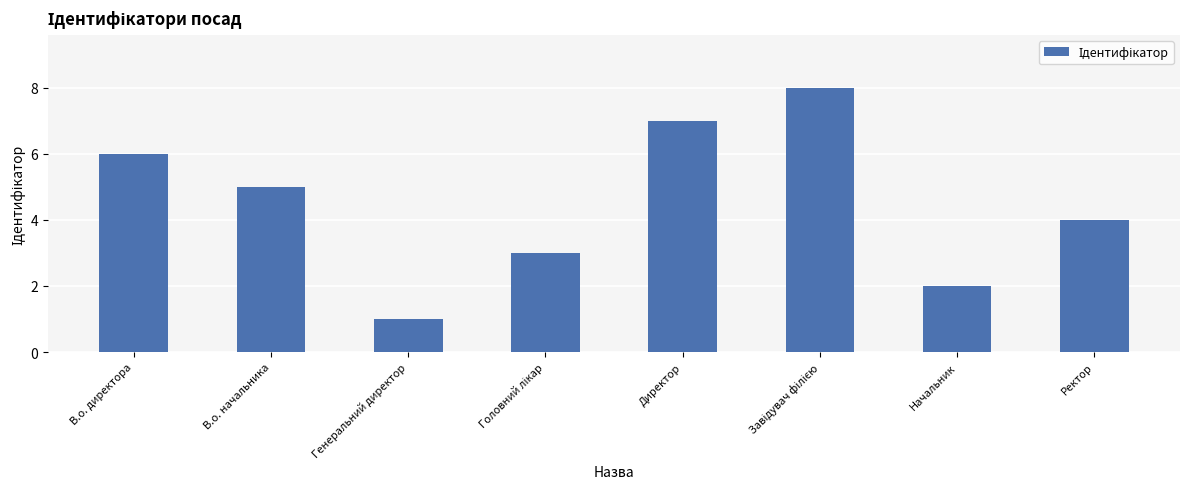

What is the maximum value shown in the chart?

8